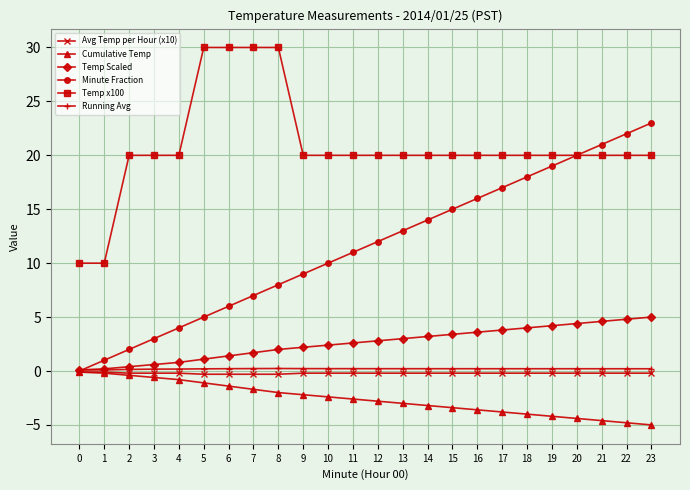

What is the sum of all Temp x100 values?

500.0